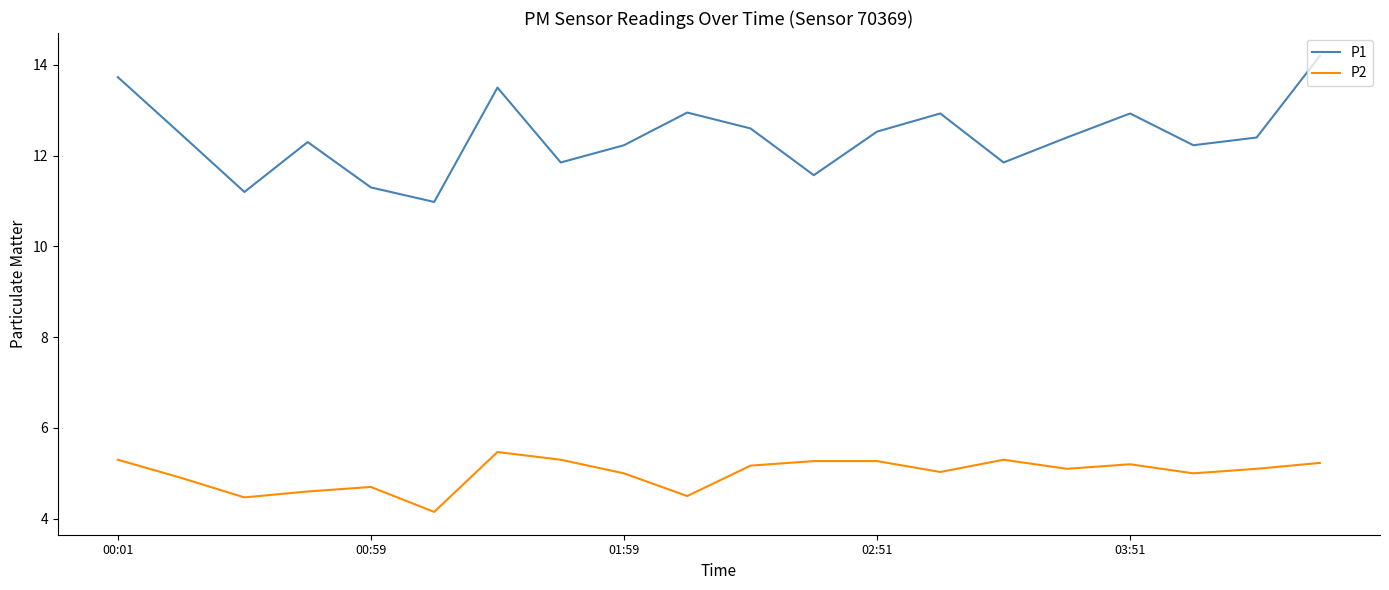

List the series in order of their overall mean, lowest first.

P2, P1